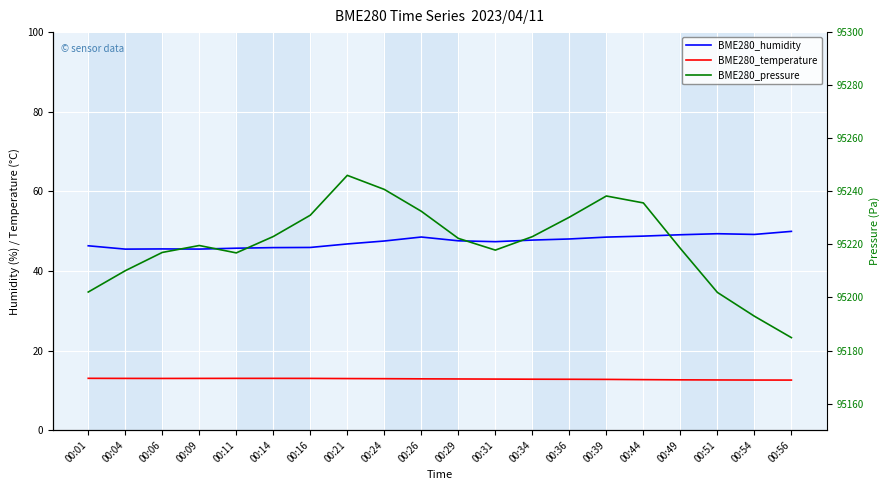

True or false: BME280_temperature and BME280_pressure intersect in this chart.

False